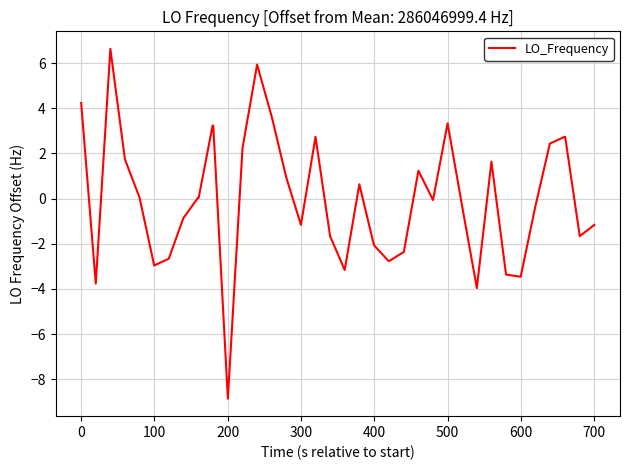

What is the maximum value shown in the chart?

6.6